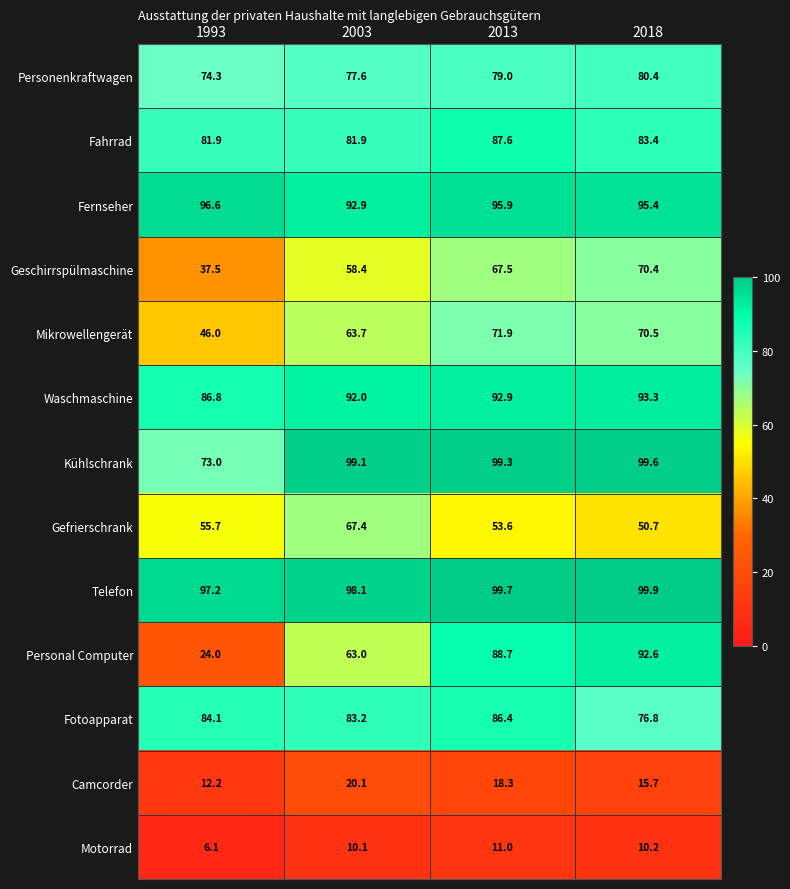

At which label does Fotoapparat first exceed 84?

1993